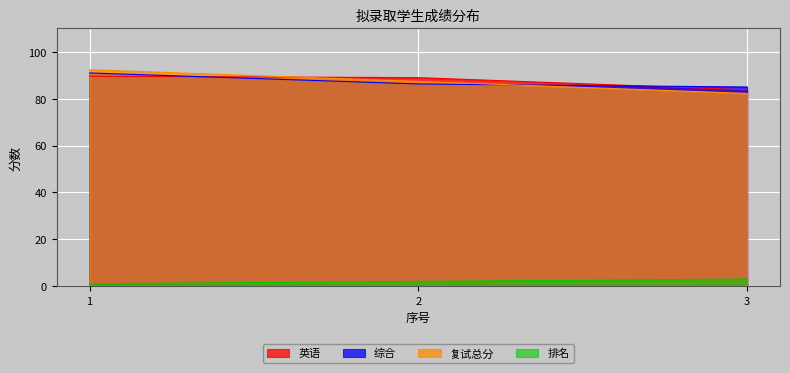

What is the minimum value shown in the chart?

1.0